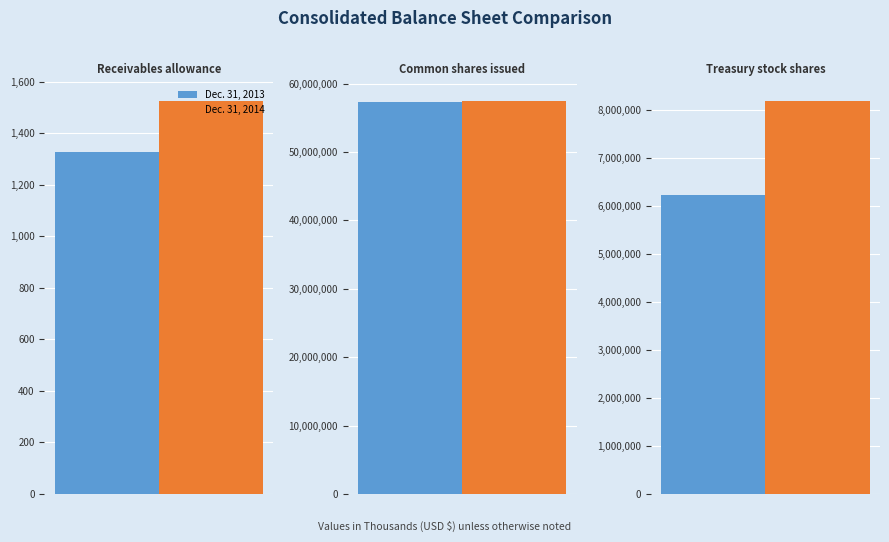

At which category is the sum across all series the highest?

Common shares issued